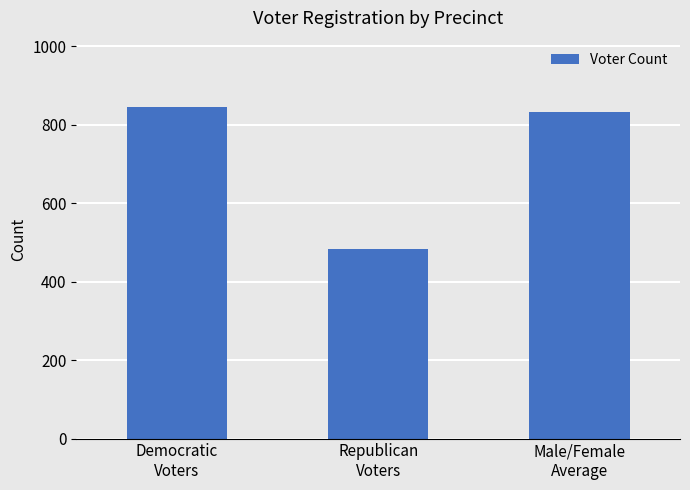

Does the chart contain stacked bars?

No